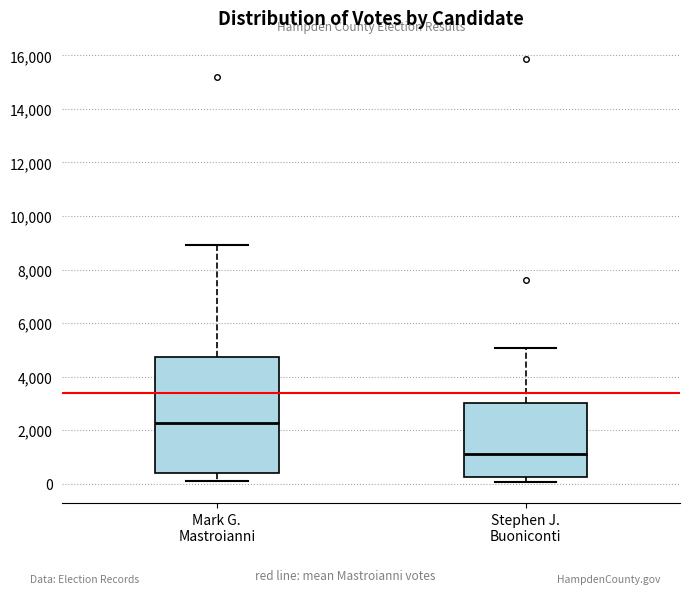

Reading left to right, read every box against the y-axis: the position of its median line, the range the box covers, and the ends of its whiskers. The values are not printed on the chart, so give them approximately, as read against the axis.

Mark G. Mastroianni: median 2200, box 400 to 4800, whiskers 200 to 9000
Stephen J. Buoniconti: median 1200, box 200 to 3000, whiskers 0 to 5000